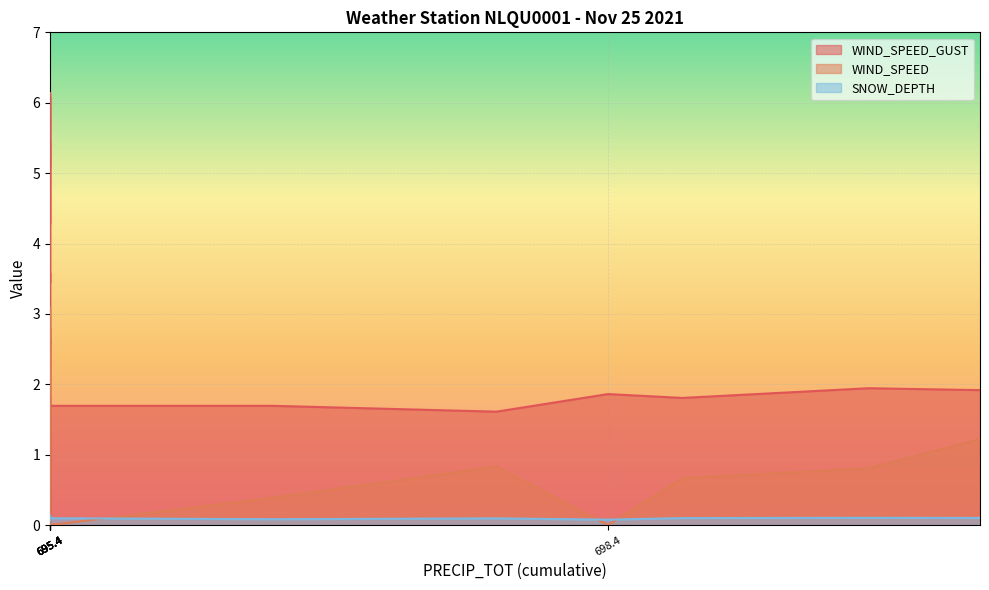

What is the average value of the SNOW_DEPTH series?

0.1